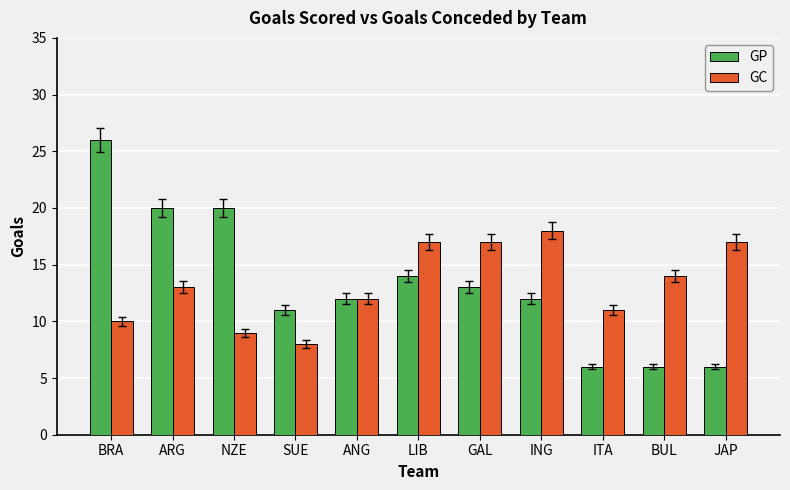

What is the difference between the highest and lowest values at BUL?

8